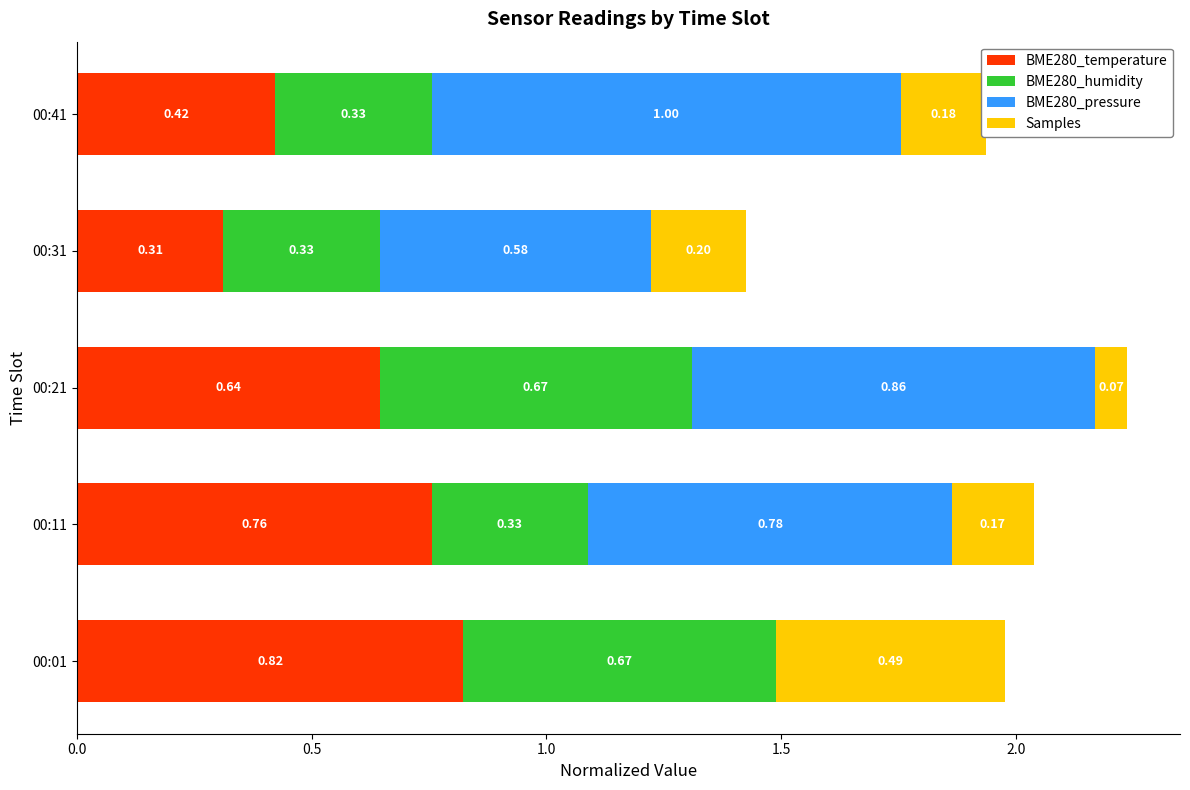

What is the total value across all series at 00:31?

1.4